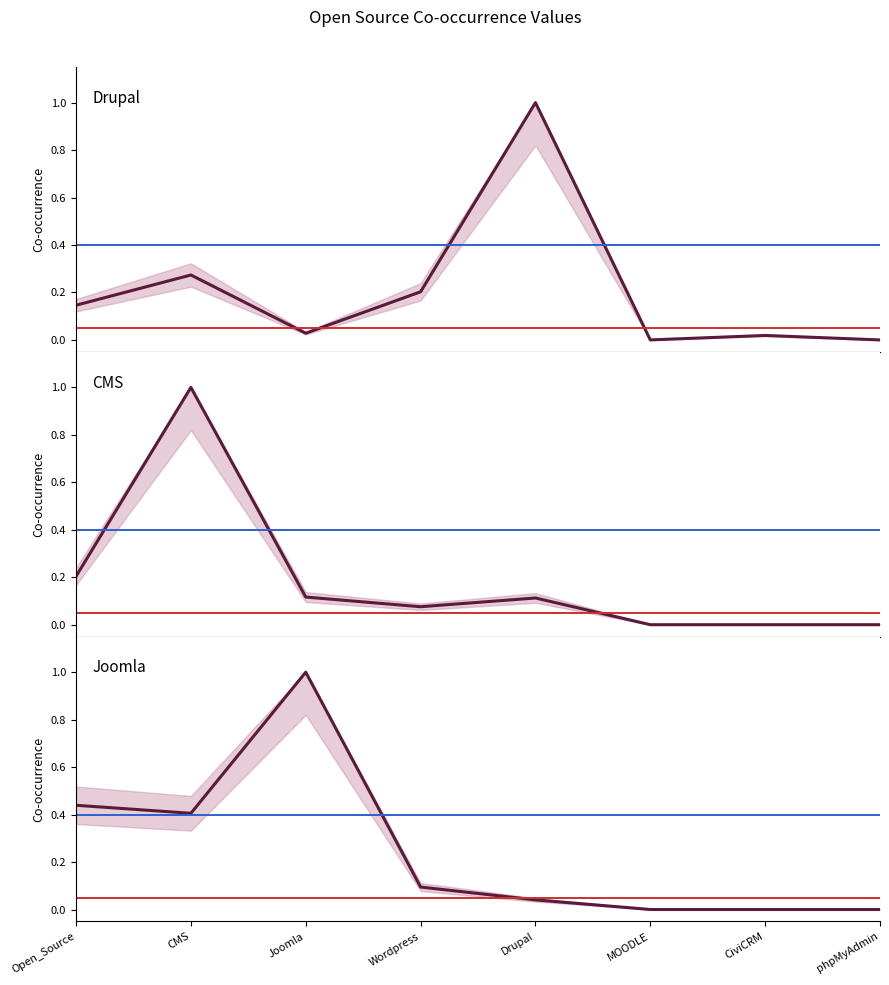

List the series in order of their peak value, lowest first.

Drupal, CMS, Joomla